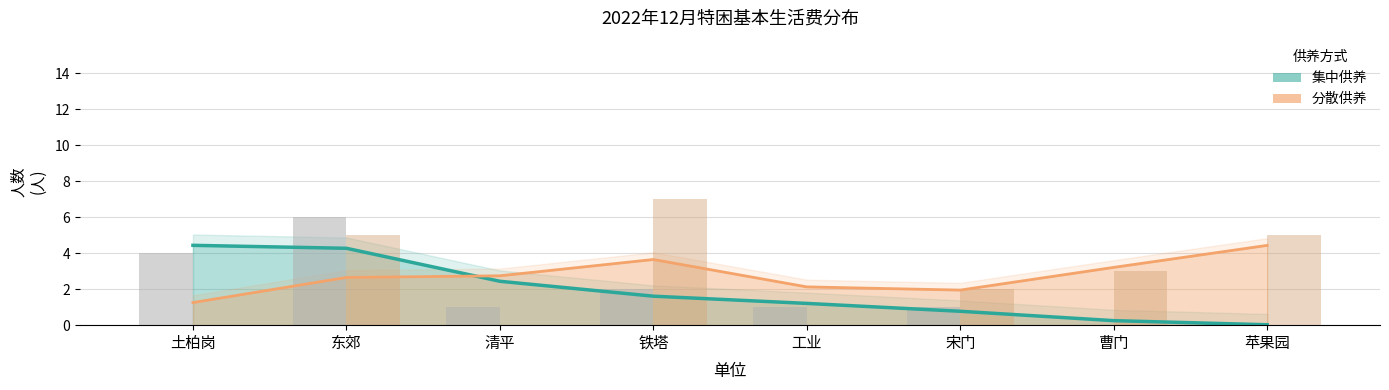

At which category is the sum across all series the highest?

东郊